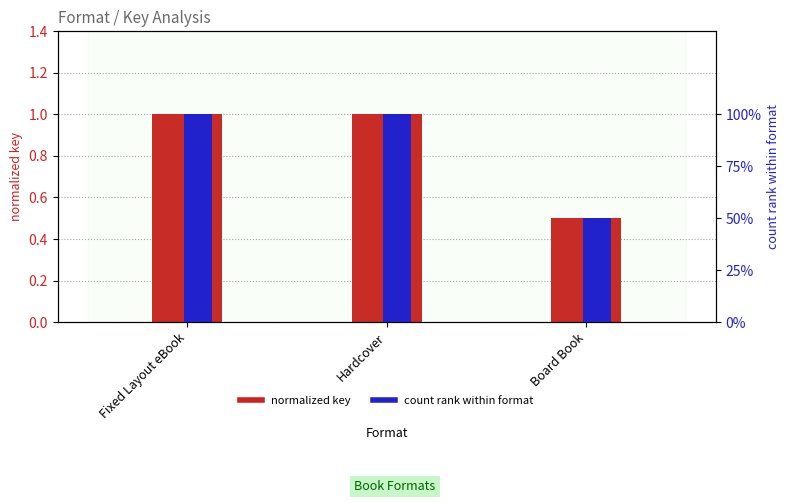

Which category has the lowest value across all series?

Board Book